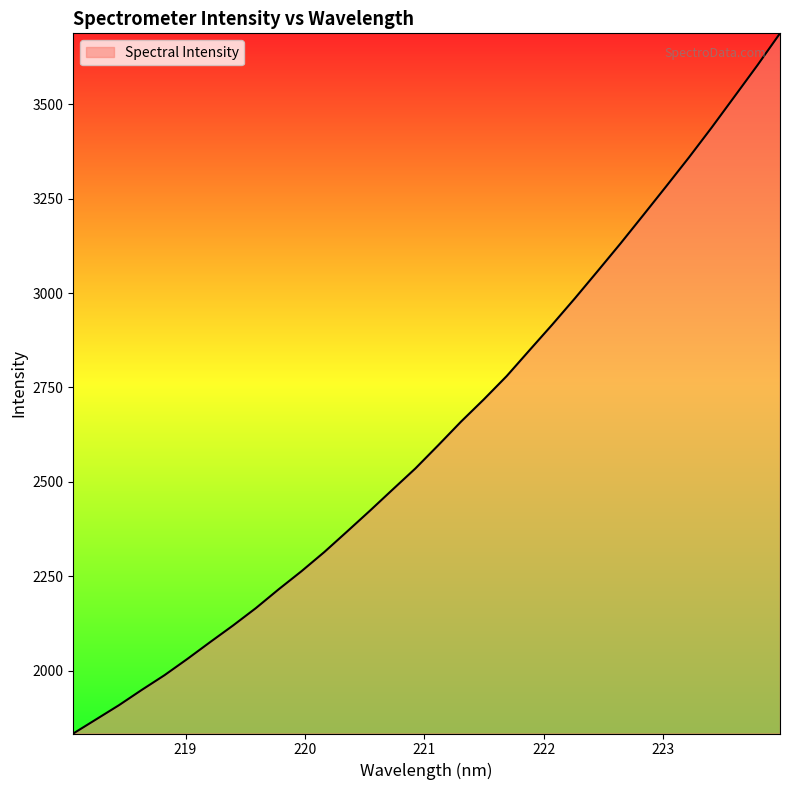

How many series are shown in this chart?

1